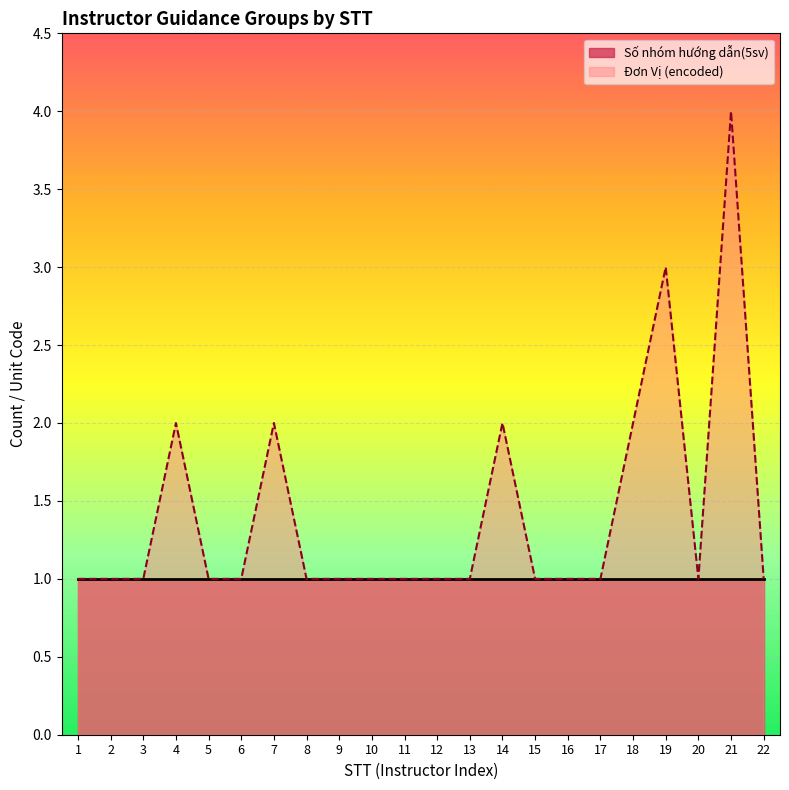

Approximately how many times larger is the value at 19 compared to 3?

3.0